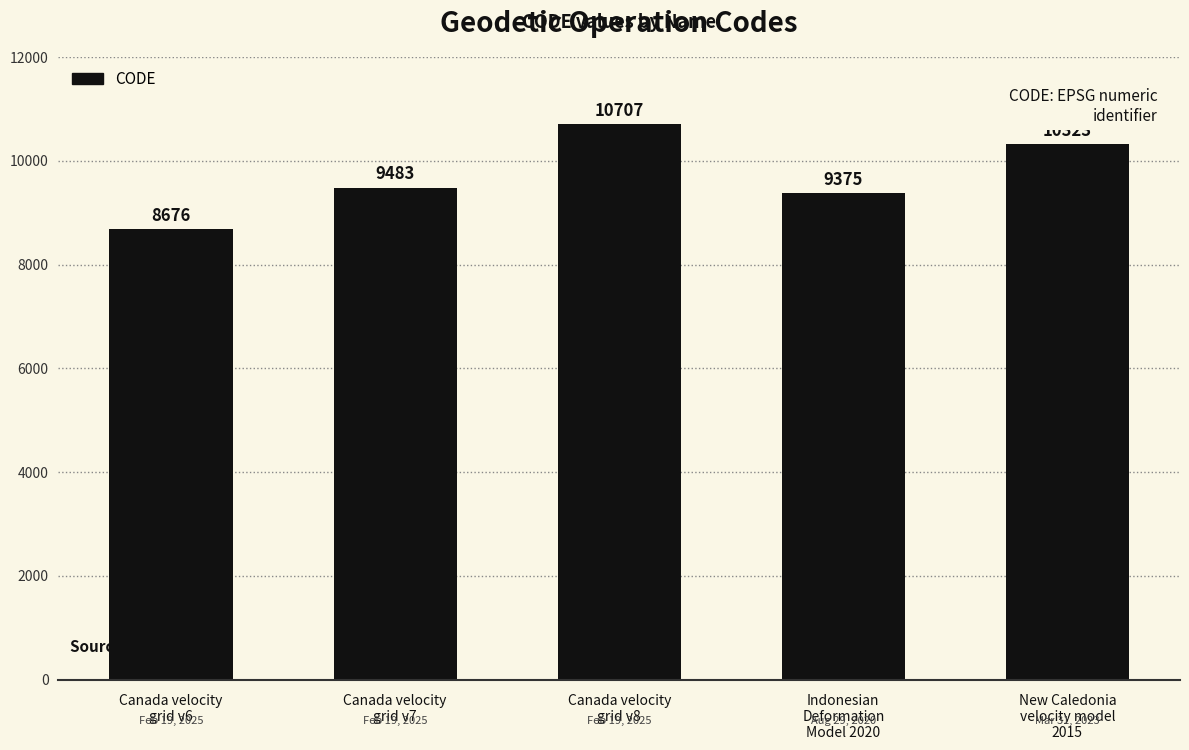

What is the ratio of the value at Canada velocity
grid v6 to the value at New Caledonia
velocity model
2015?

0.8